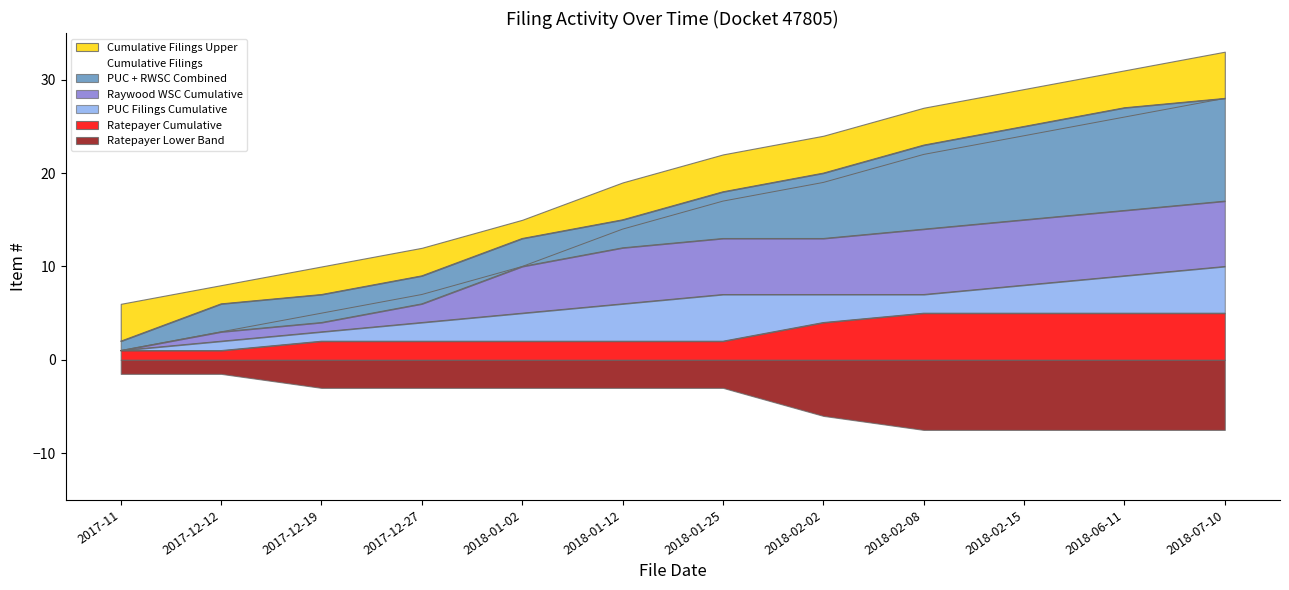

True or false: Cumulative Filings has more than 1 points higher than both neighbors.

False